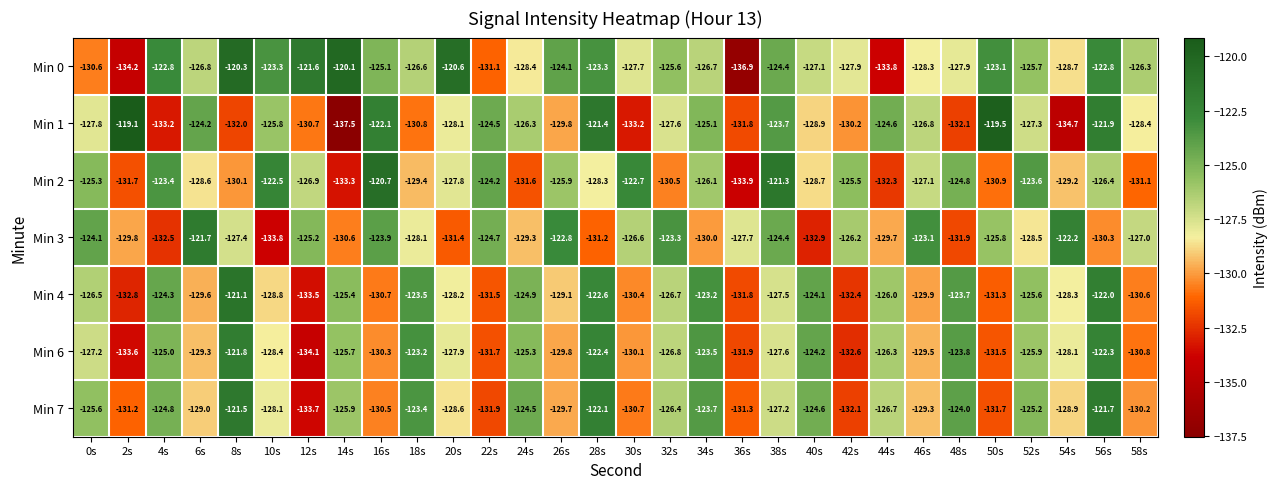

Read the Min 7 value at 8s.

-121.5